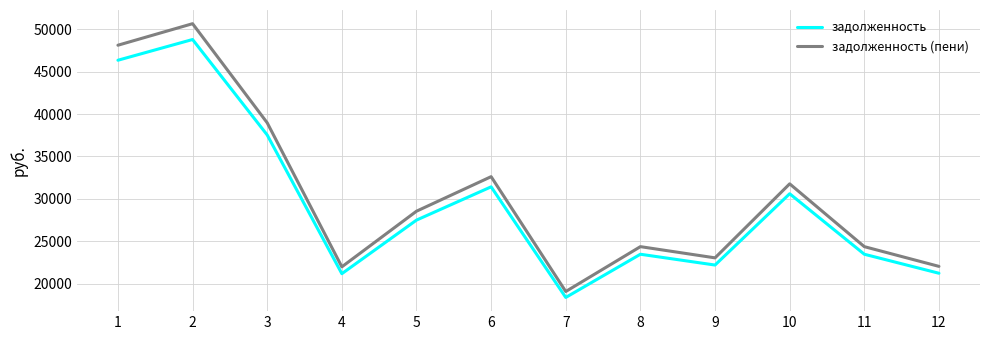

Does the chart display data point markers on the line(s)?

No